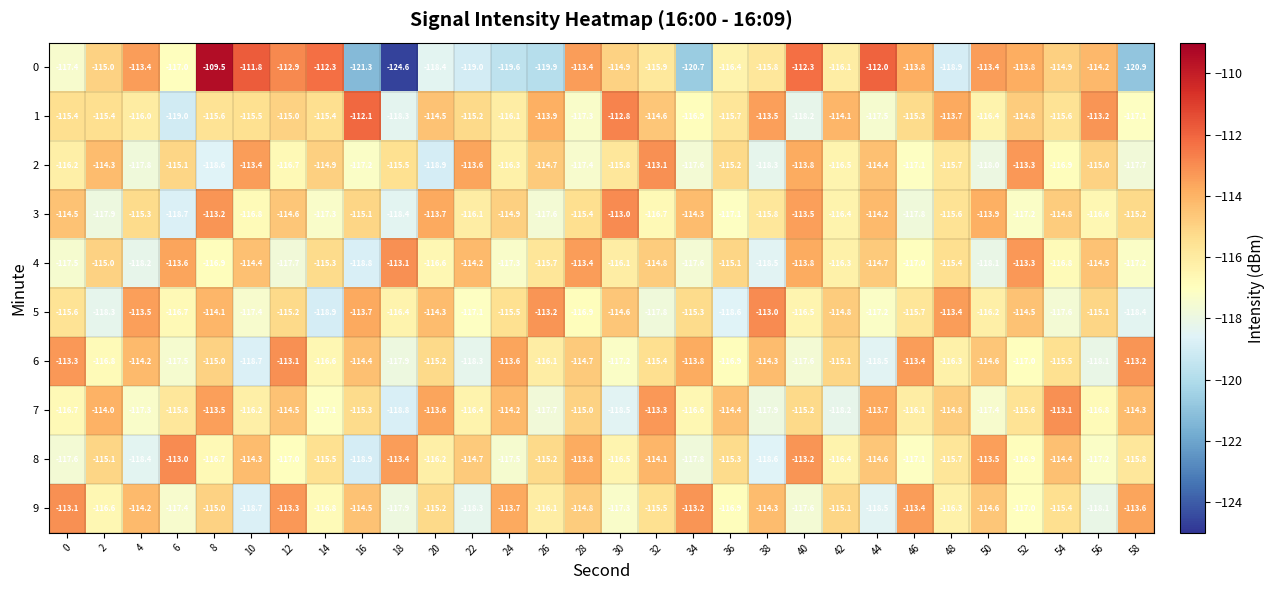

What is the sum of all 6 values?

-3472.3